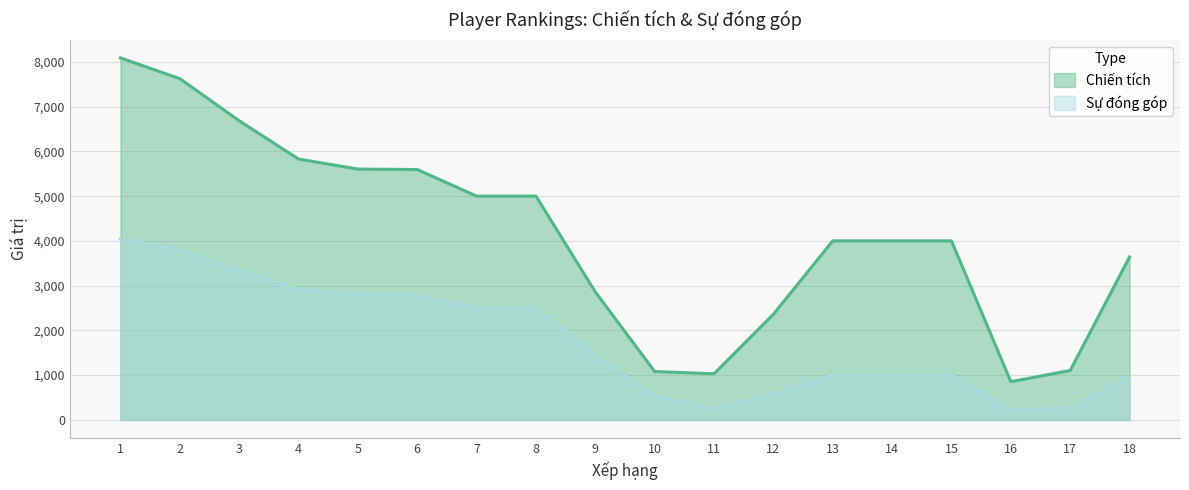

Reading right to left, extract all data points from this chart.

Chiến tích: 3640	1104	853	4001	4001	4001	2360	1030	1081	2859	5001	5001	5595	5605	5830	6685	7626	8090
Sự đóng góp: 910	276	213	1000	1000	1000	590	257	540	1429	2500	2500	2797	2802	2915	3342	3813	4045